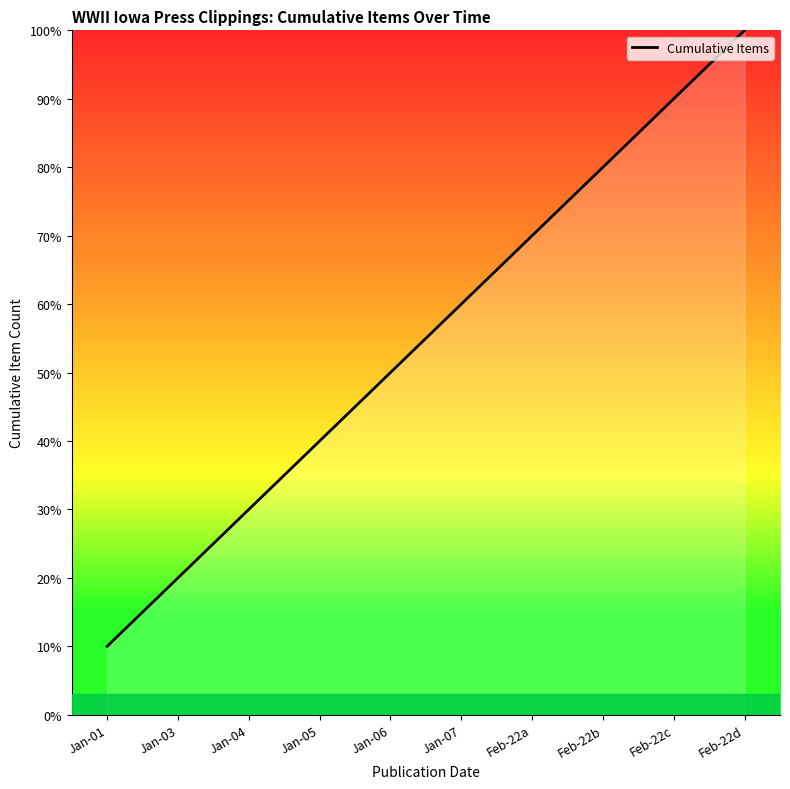

List the labels in order of value, largest first.

Feb-22d, Feb-22c, Feb-22b, Feb-22a, Jan-07, Jan-06, Jan-05, Jan-04, Jan-03, Jan-01